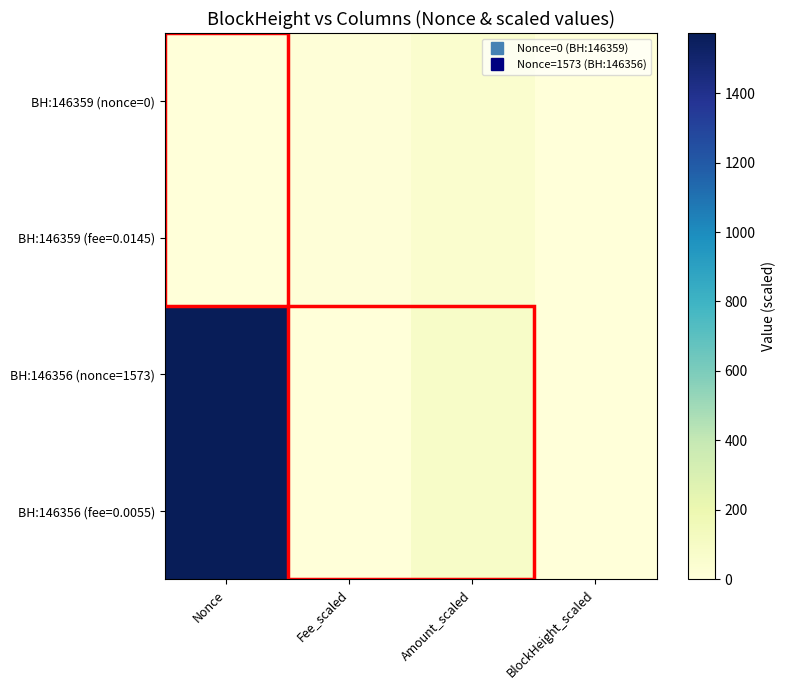

How many series are shown in this chart?

4